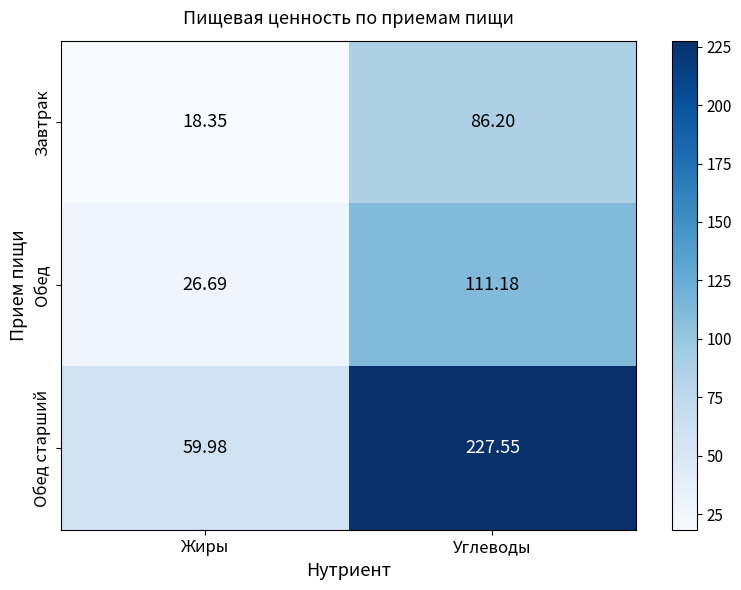

At which label does Обед старший first exceed 227?

Углеводы